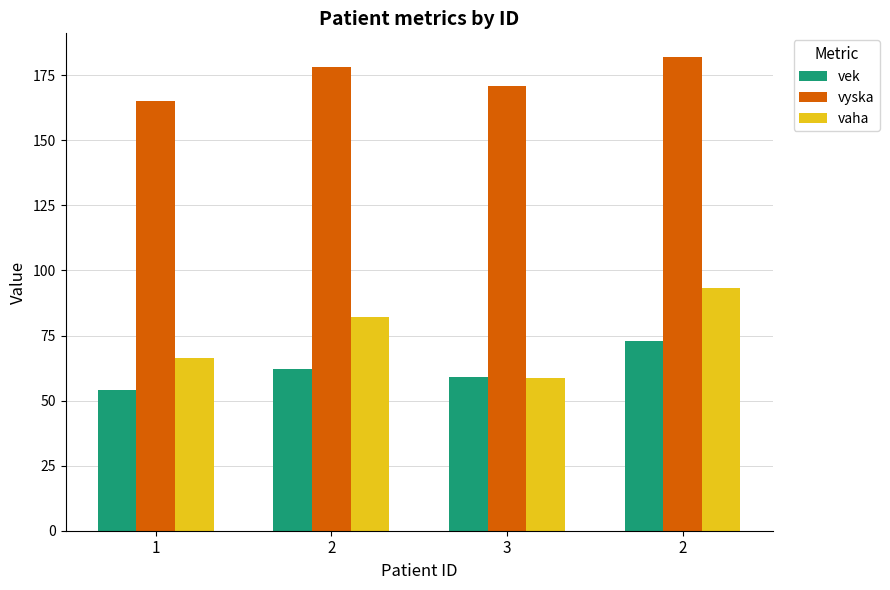

How many groups of bars are there?

4